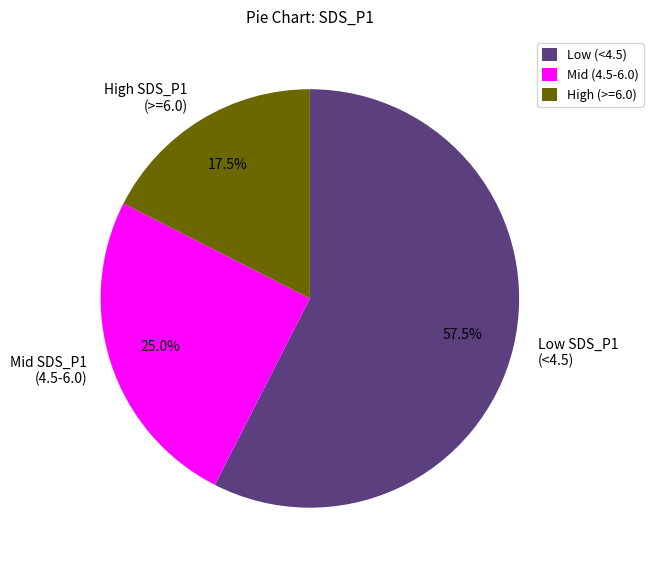

Between Mid SDS_P1 (4.5-6.0) and High SDS_P1 (>=6.0), which is larger?

Mid SDS_P1 (4.5-6.0)